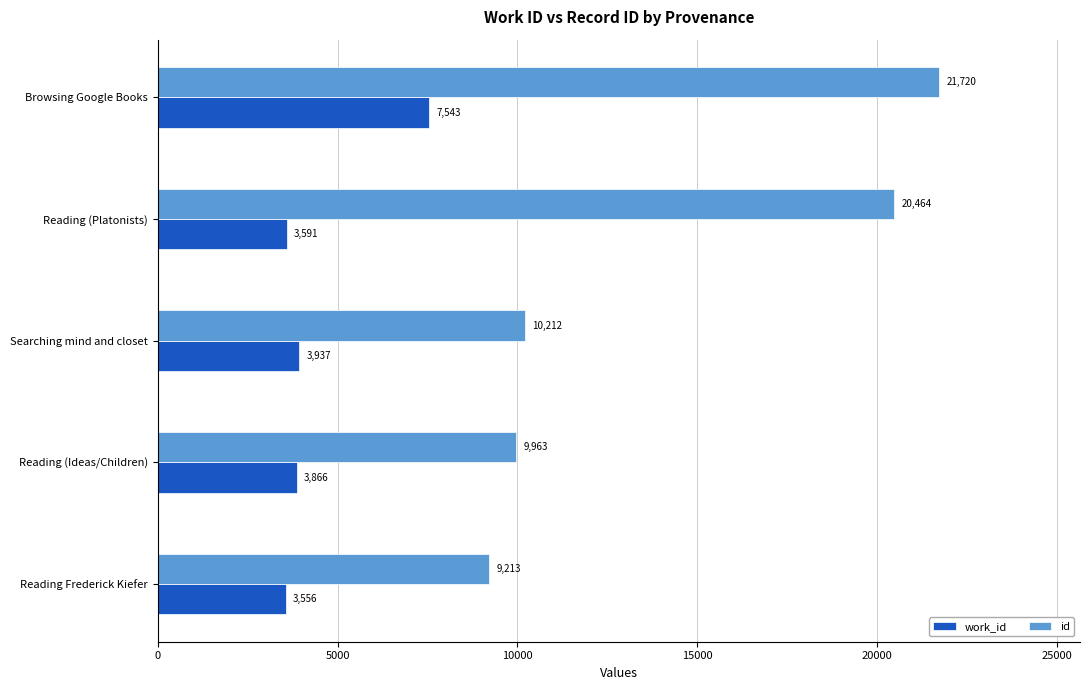

True or false: work_id has a value of 3937 at Searching mind and closet.

True